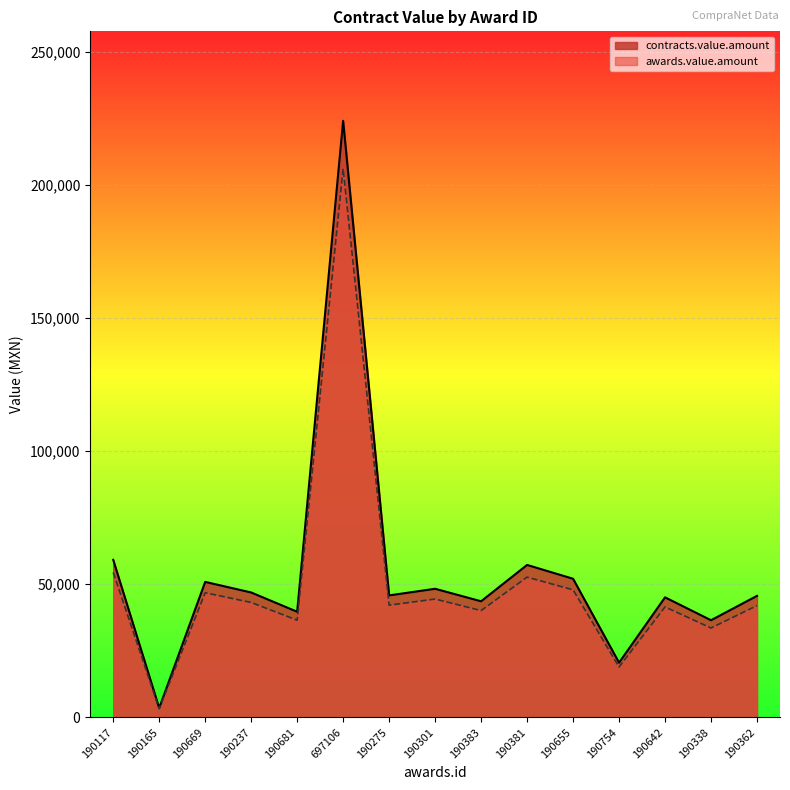

At which category does contracts.value.amount reach its first local peak?

190669